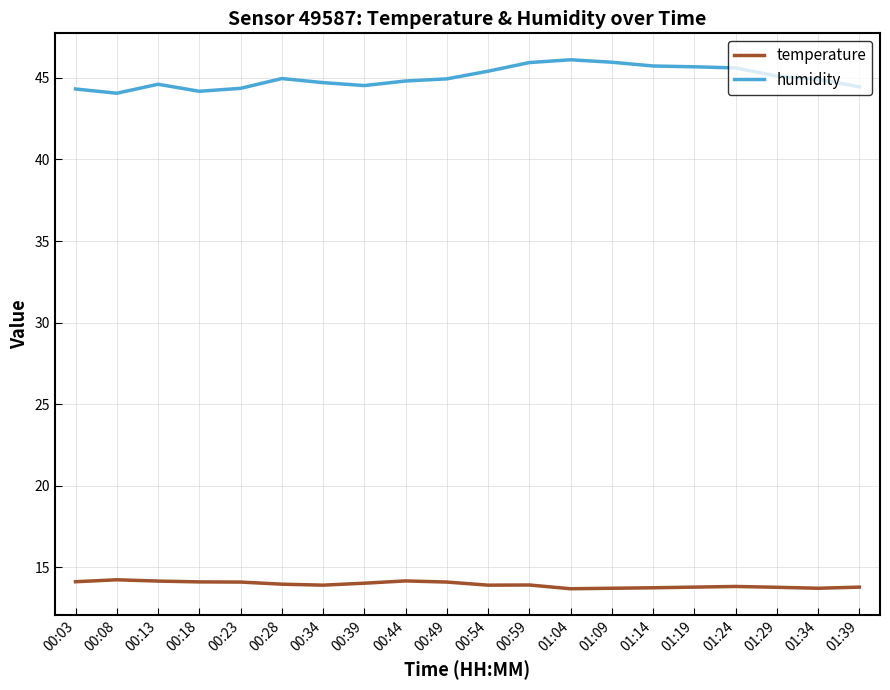

Does the chart display data point markers on the line(s)?

No